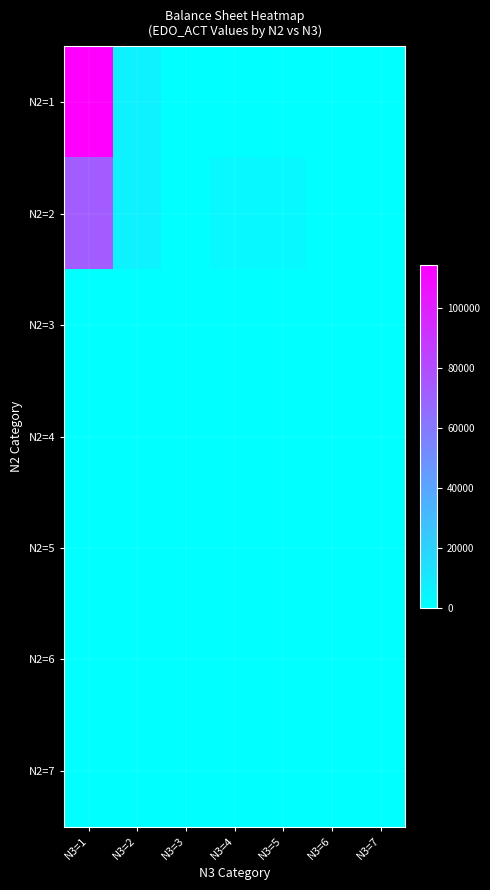

How many series are shown in this chart?

7